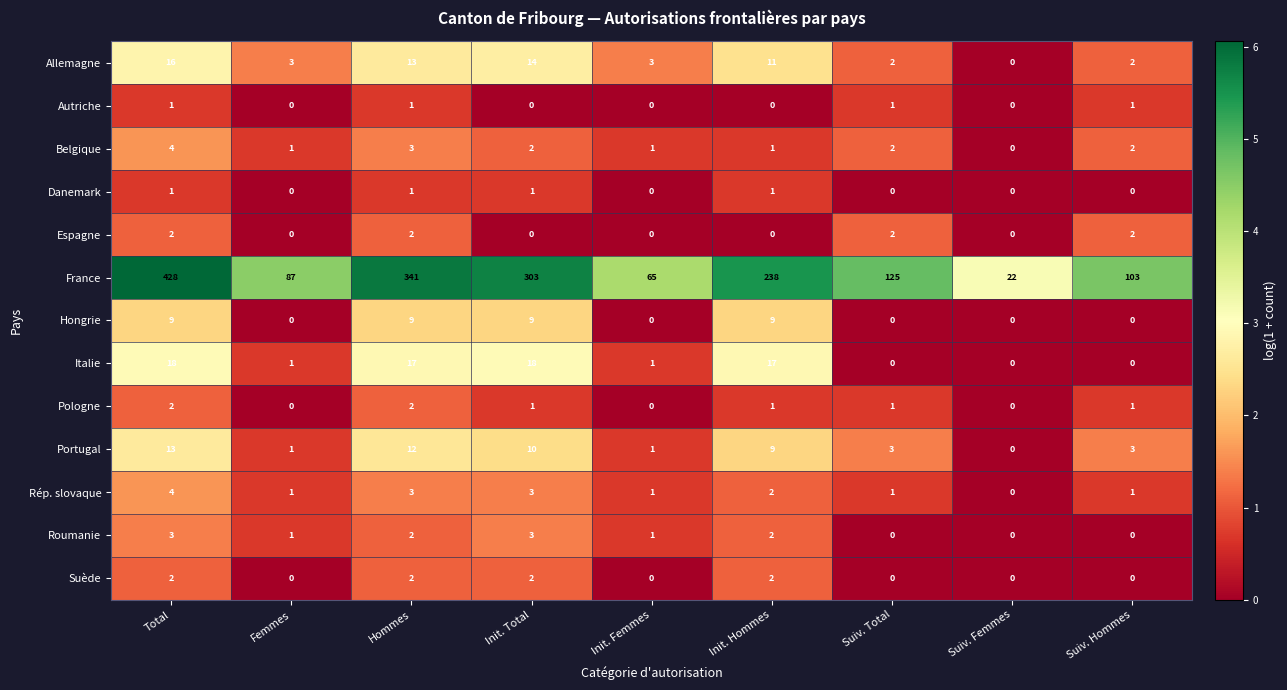

Where is France nearest to the value 225?

Init. Hommes